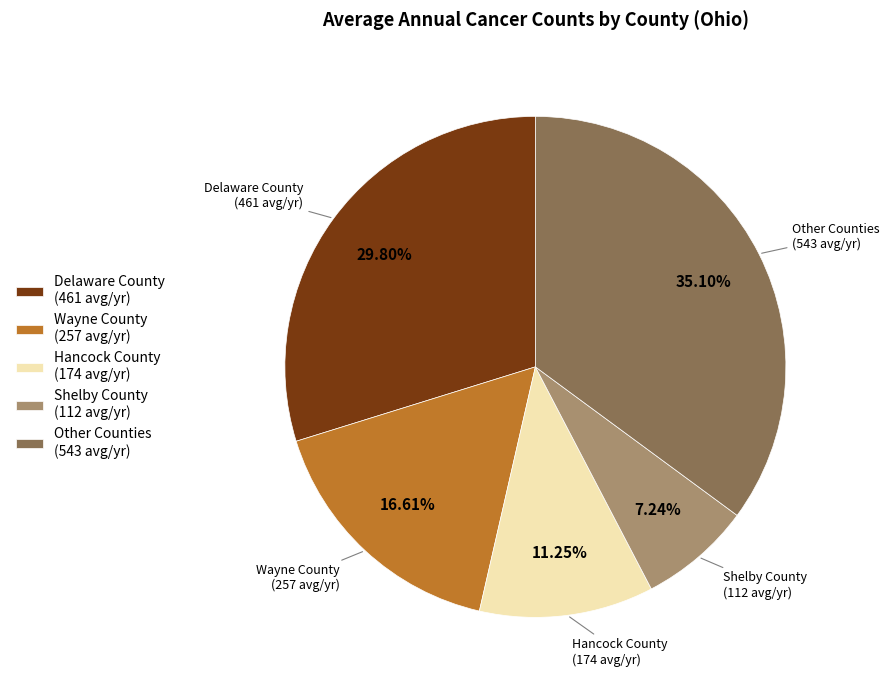

Rank the categories by value from lowest to highest.

Shelby County (112 avg/yr), Hancock County (174 avg/yr), Wayne County (257 avg/yr), Delaware County (461 avg/yr), Other Counties (543 avg/yr)